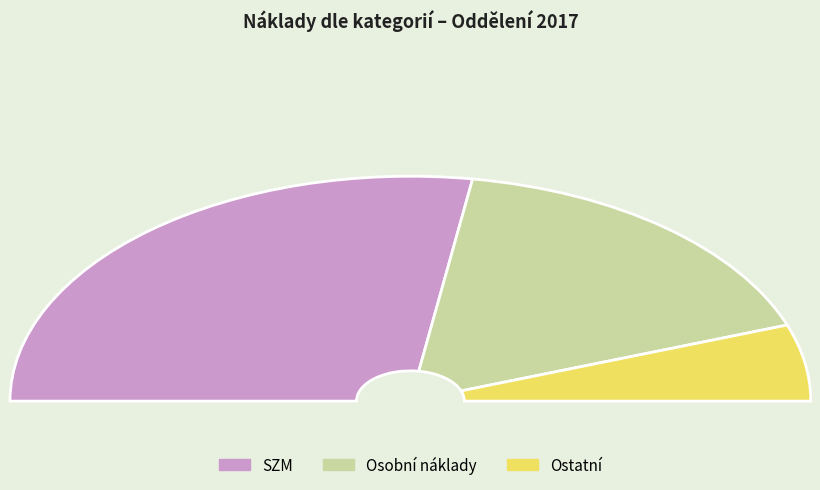

What portion of the pie excludes SZM?

45.0%